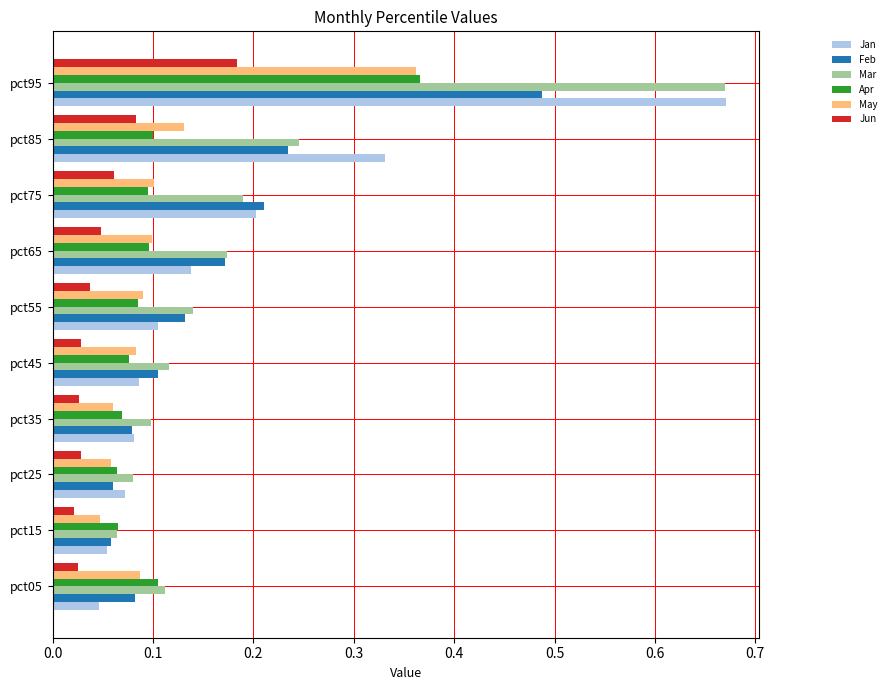

How many data points does each series have?

10